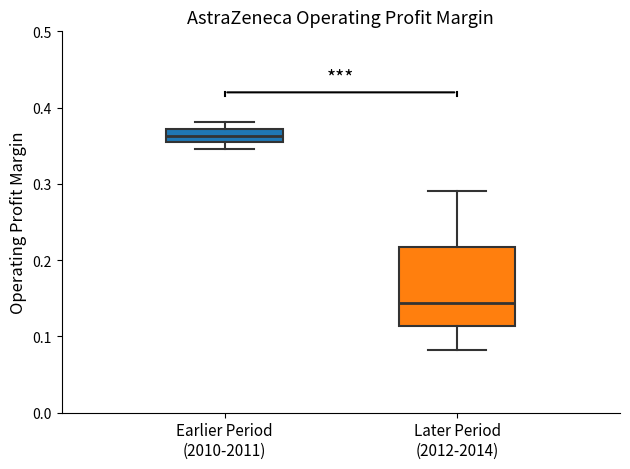

Reading left to right, transcribe this box plot: for each box, give where its median line is, the range the box spans, and where its two whiskers end, as read against the y-axis. The values are not printed on the chart, so give them approximately, as read against the axis.

Earlier Period (2010-2011): median 0.36, box 0.35 to 0.37, whiskers 0.35 (below the box's lower edge) to 0.38
Later Period (2012-2014): median 0.14, box 0.11 to 0.22, whiskers 0.08 to 0.29